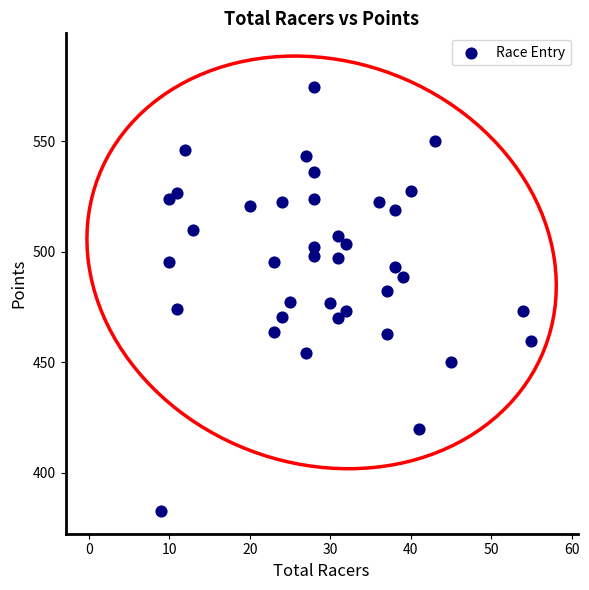

What is the range of X values (max minus min)?

46.0